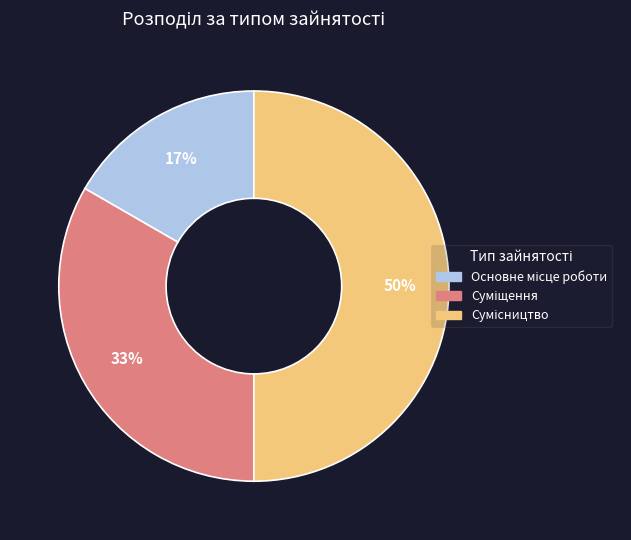

To the nearest percent, what is the difference between the largest and smallest slice percentages?

33%